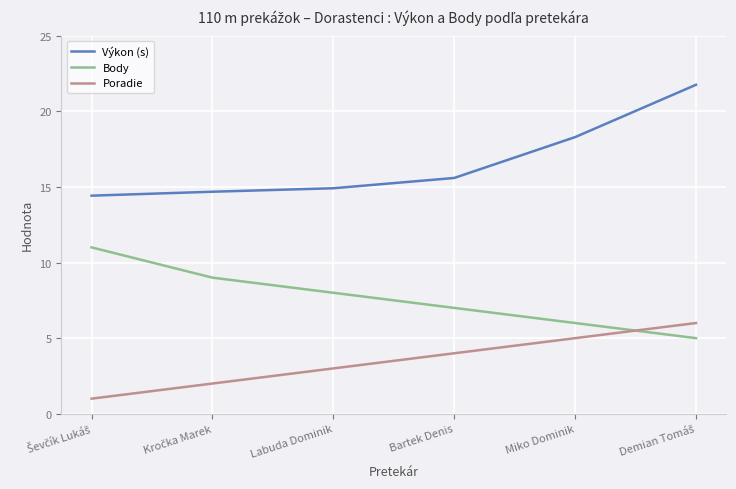

What is the minimum value shown in the chart?

1.0